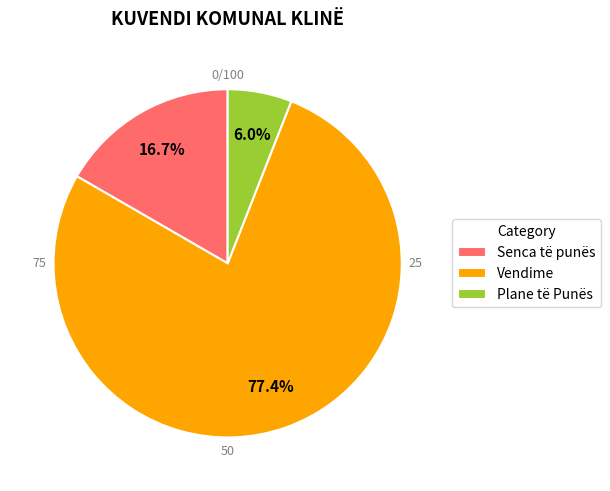

Rank the categories by value from lowest to highest.

Plane të Punës, Senca të punës, Vendime